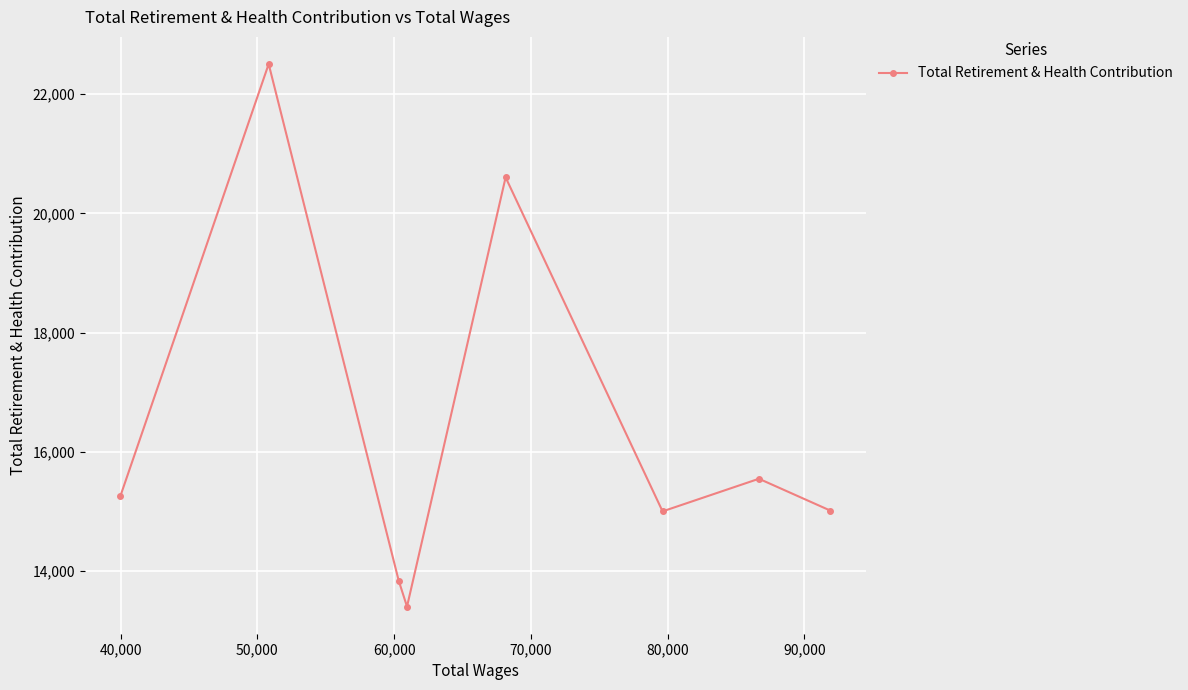

What is the value of the 4th point from the left?

13406